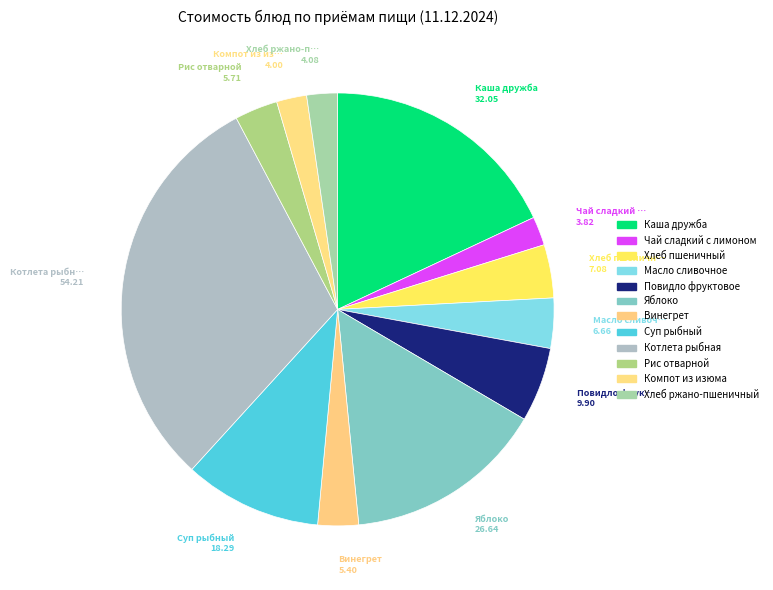

Count the number of slices in the pie.

12